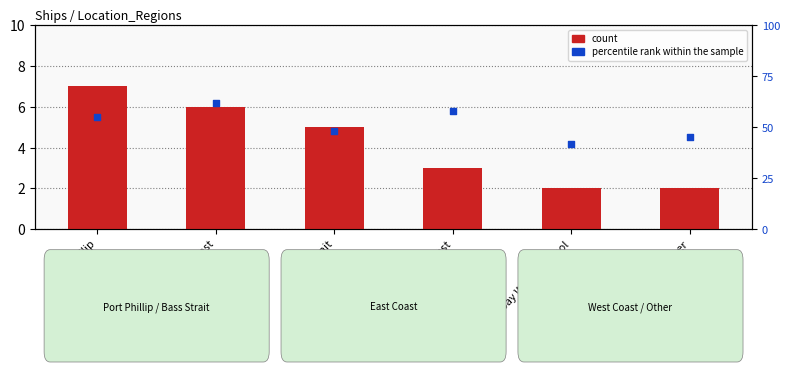

Is the value of percentile rank within the sample at West Coast greater than the value of count at Lady Bay Warrnambool?

Yes